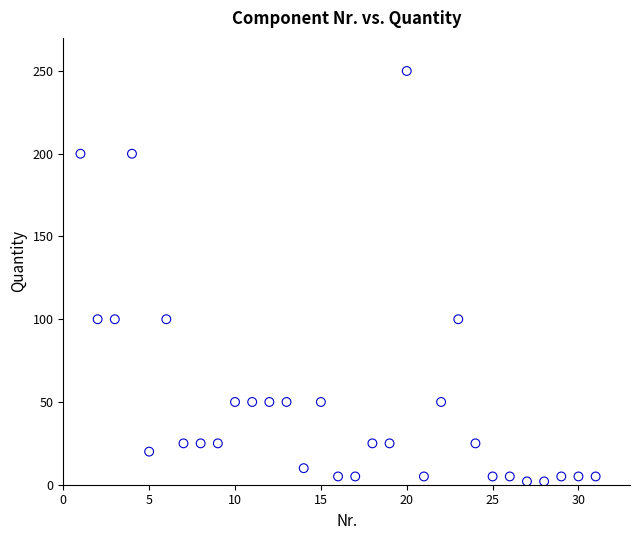

What is the range of X values (max minus min)?

30